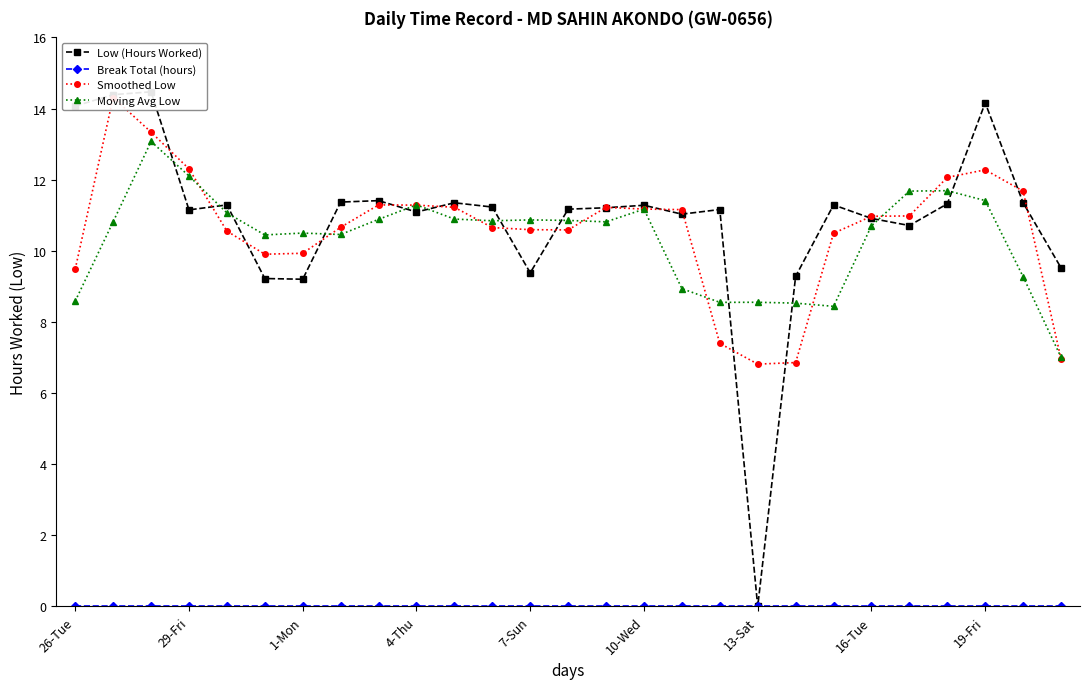

Rank the series at 13 from highest to lowest value.

Low (Hours Worked), Moving Avg Low, Smoothed Low, Break Total (hours)